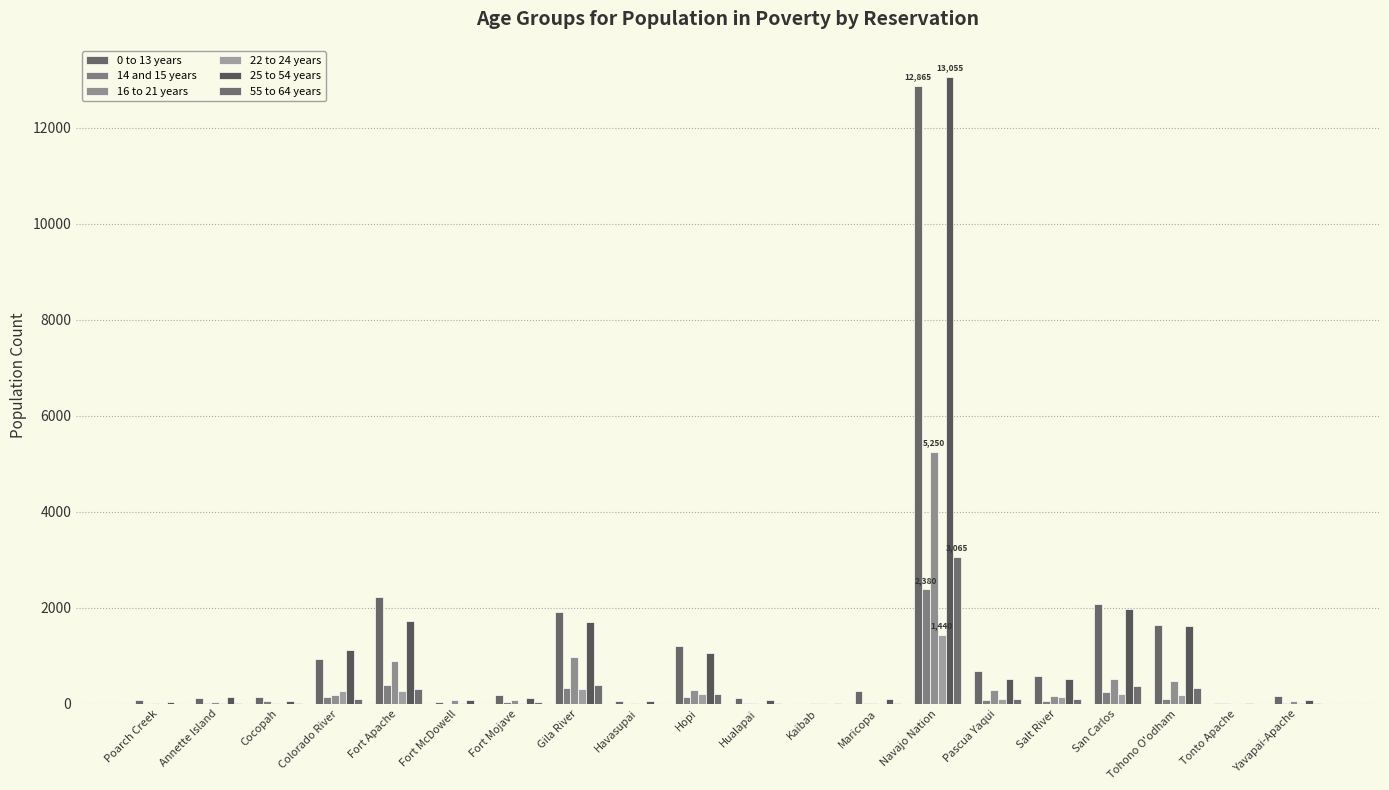

Does the chart contain stacked bars?

No